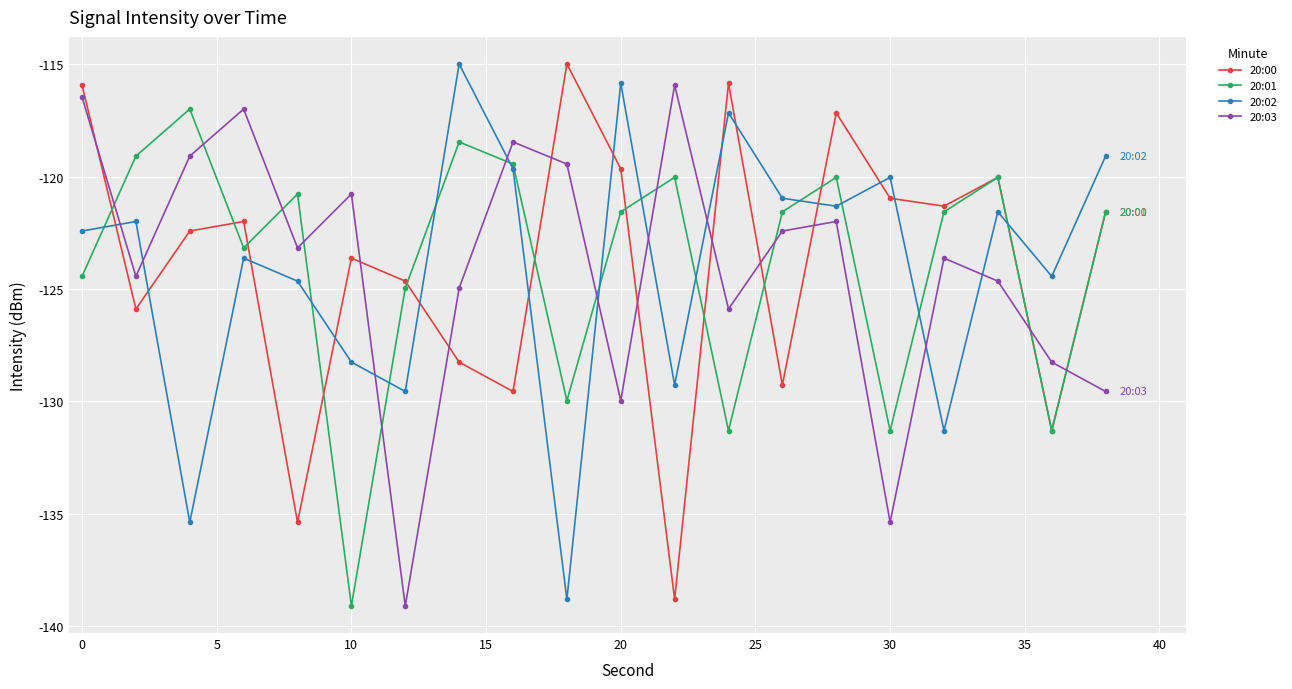

How many lines are shown in the chart?

4